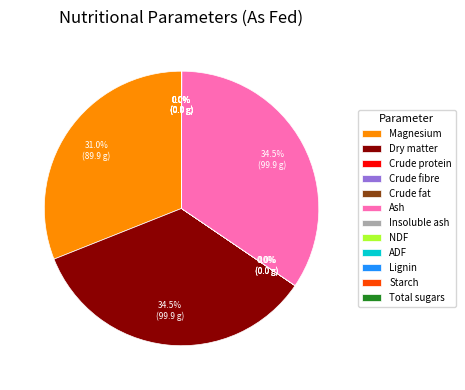

What percentage is NOT represented by Ash?

65.5%